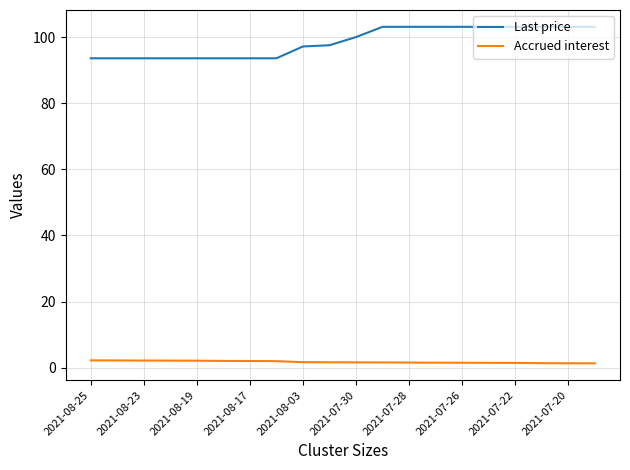

List the series in order of their peak value, lowest first.

Accrued interest, Last price